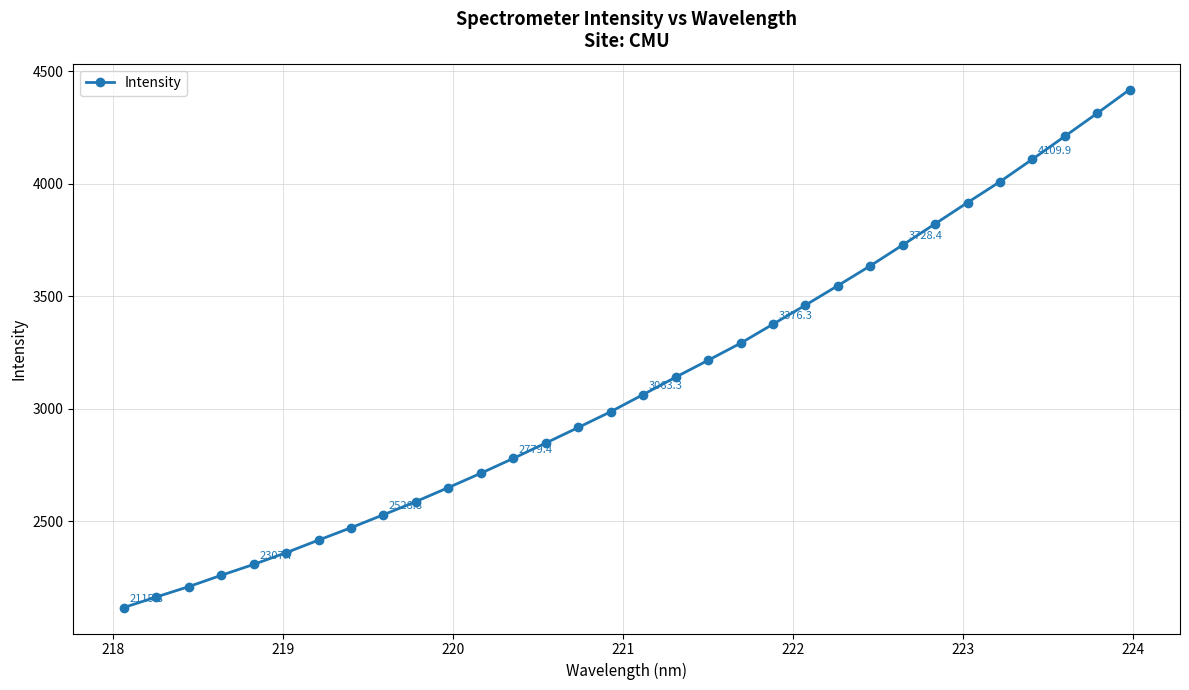

What is the difference between the maximum and minimum values?

2303.8